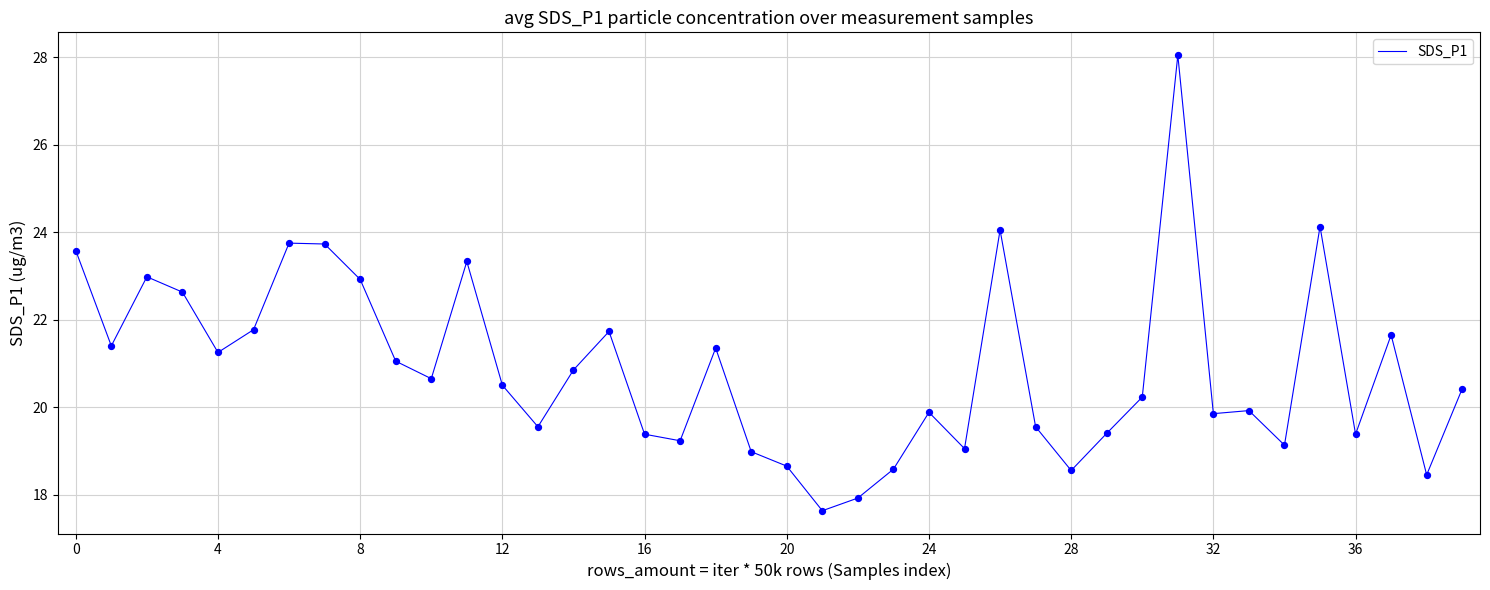

What is the greatest value displayed?

28.1